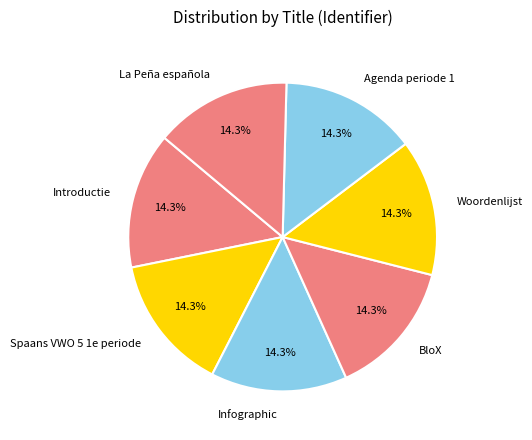

What percentage is NOT represented by Spaans VWO 5 1e periode?

85.7%